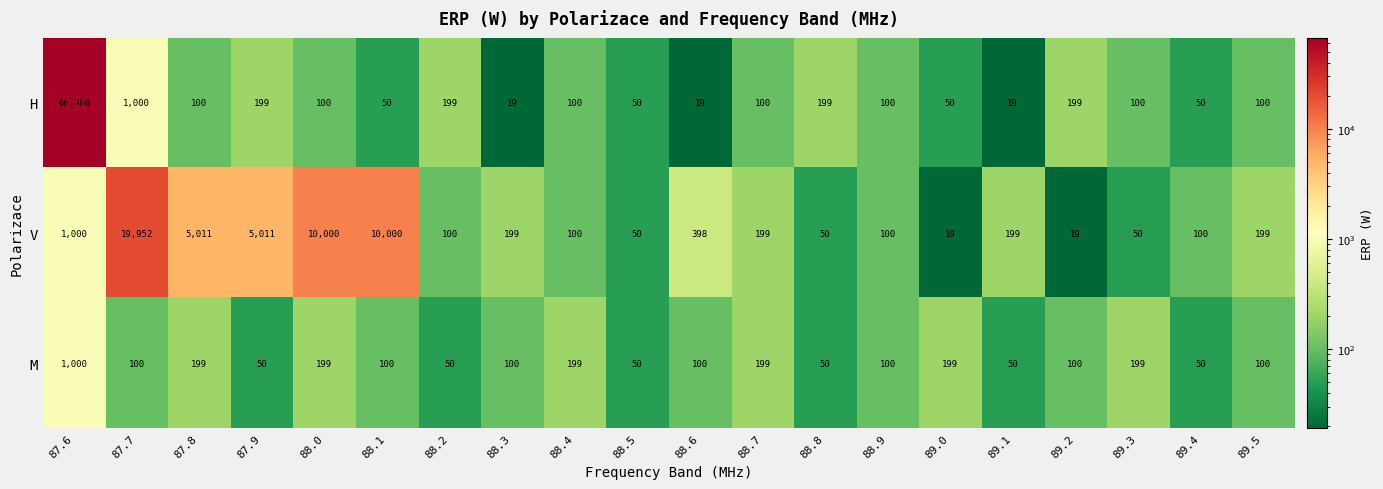

Between 88.3 and 89.3, which series saw the biggest shift?

V